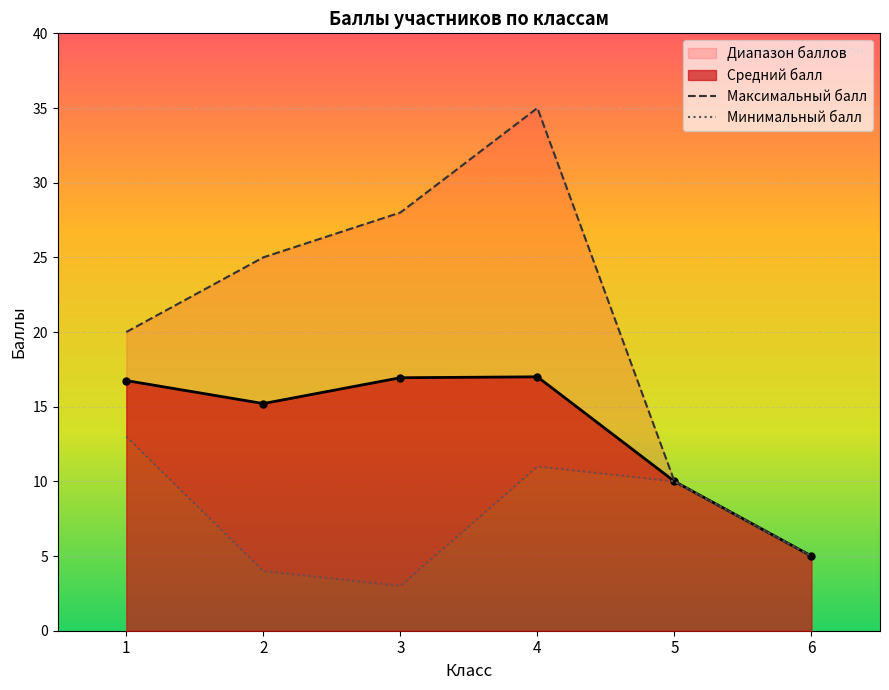

True or false: Максимальный балл and Минимальный балл cross at least once.

False